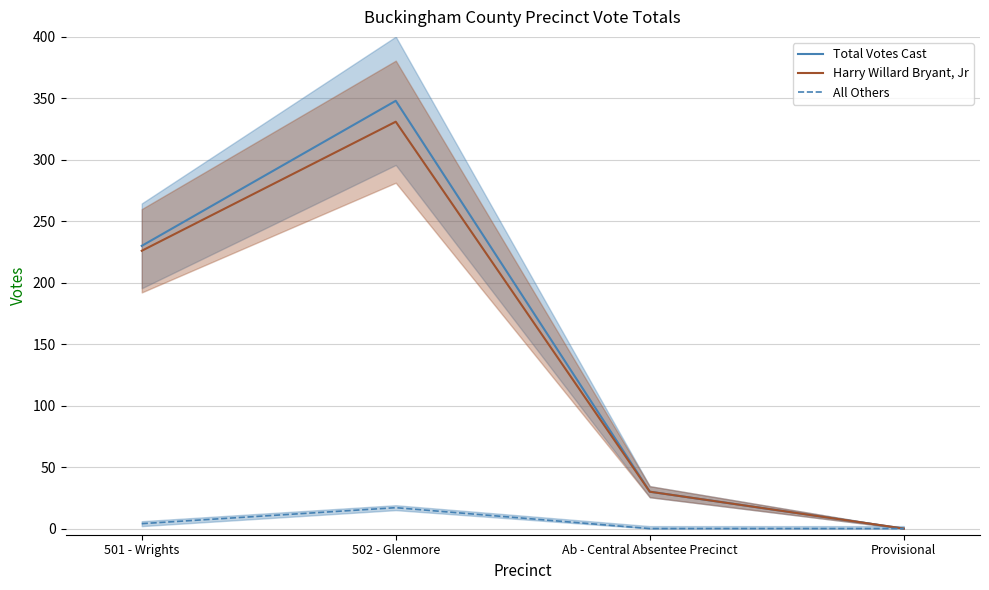

What is the sum of the Harry Willard Bryant, Jr values at Ab - Central Absentee Precinct and Provisional?

30